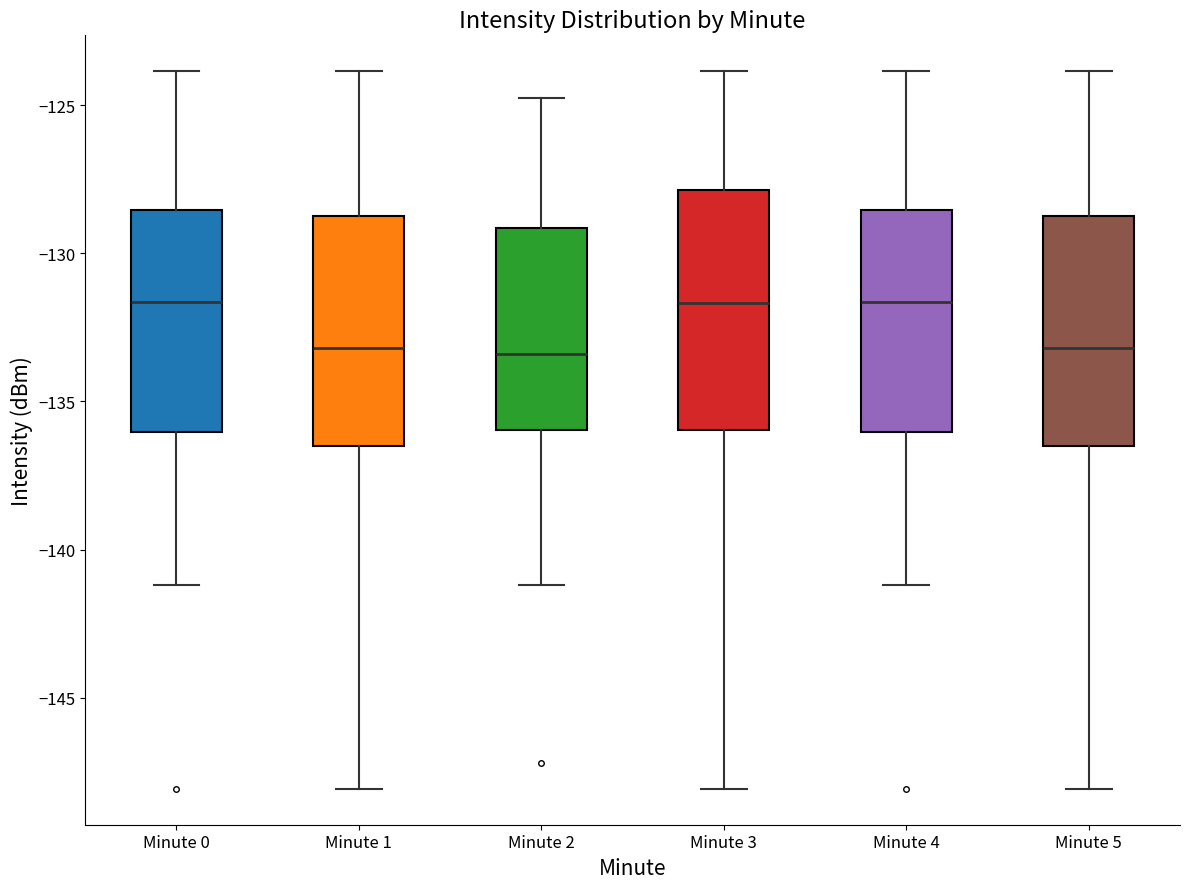

Reading left to right, transcribe this box plot: for each box, give where its median line is, the range the box spans, and where its two whiskers end, as read against the y-axis. The values are not printed on the chart, so give them approximately, as read against the axis.

Minute 0: median -131.5, box -136.0 to -128.5, whiskers -141.0 to -124.0
Minute 1: median -133.0, box -136.5 to -128.5, whiskers -148.0 to -124.0
Minute 2: median -133.5, box -136.0 to -129.0, whiskers -141.0 to -125.0
Minute 3: median -131.5, box -136.0 to -128.0, whiskers -148.0 to -124.0
Minute 4: median -131.5, box -136.0 to -128.5, whiskers -141.0 to -124.0
Minute 5: median -133.0, box -136.5 to -128.5, whiskers -148.0 to -124.0